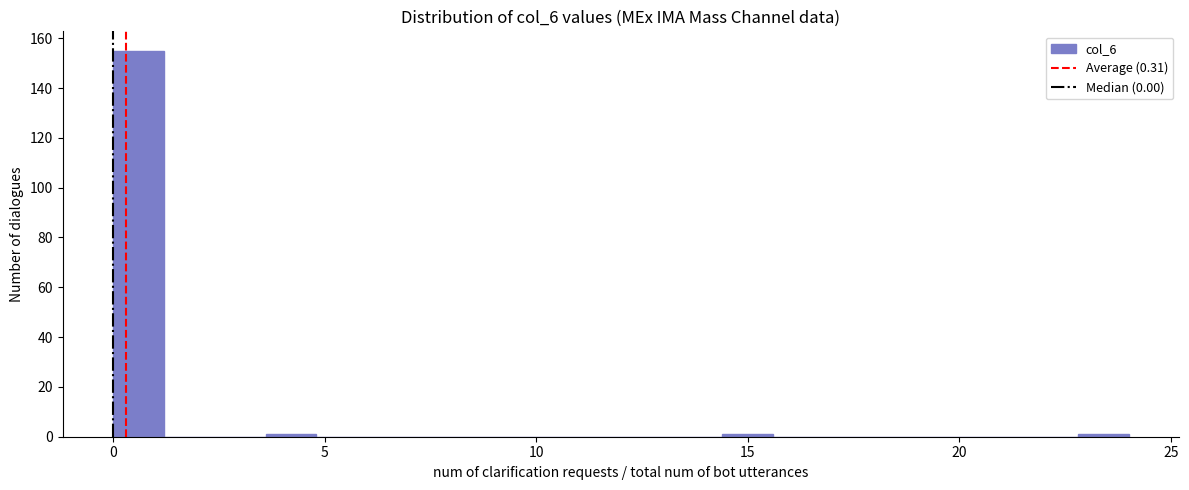

Around what value on the x-axis is the tallest bar? Give the approximate position of its centre, as read against the axis.

0.5